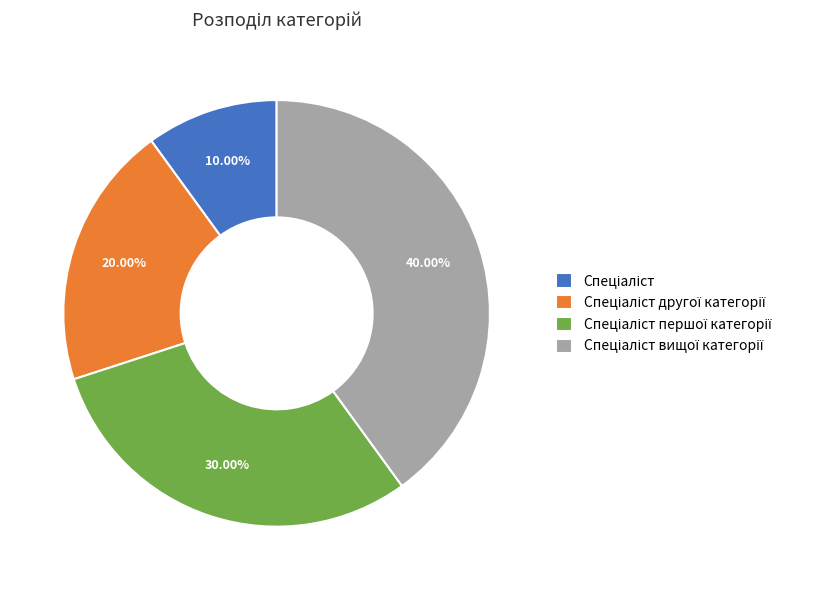

Is there any slice that represents more than half of the pie?

No